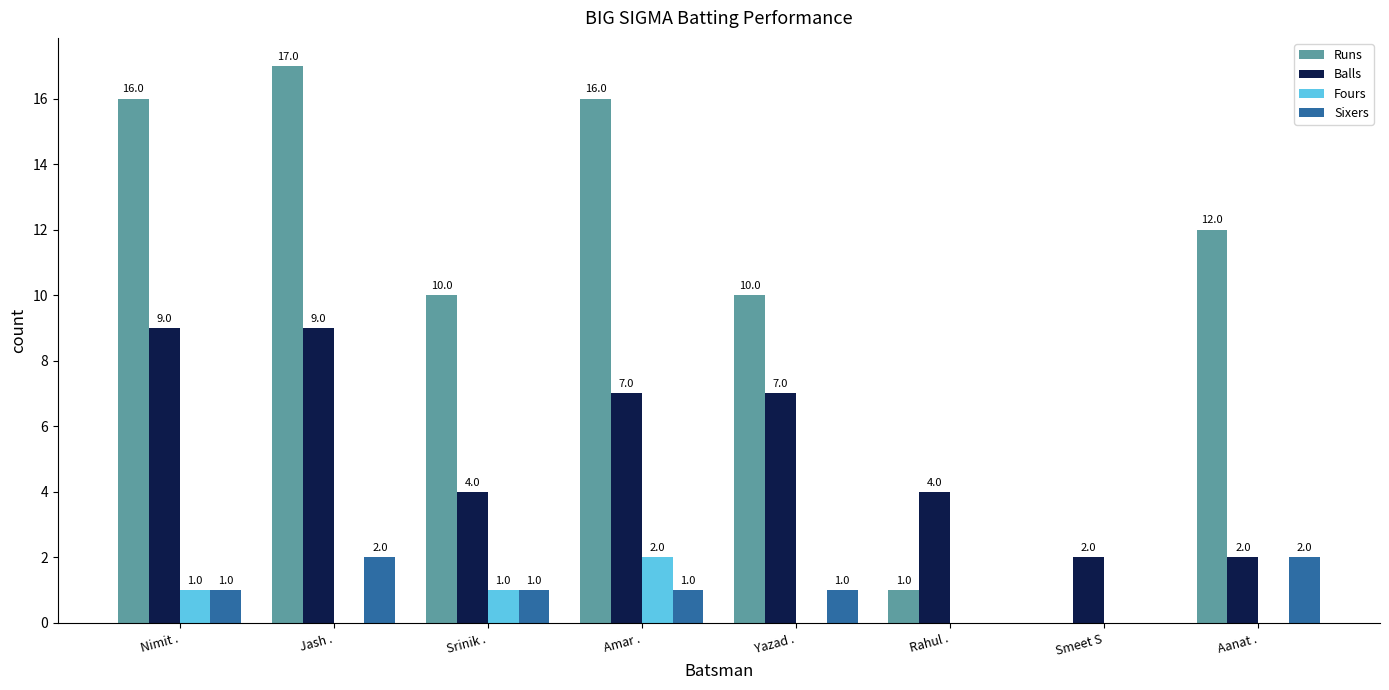

Between Rahul . and Smeet S, which series saw the biggest shift?

Balls